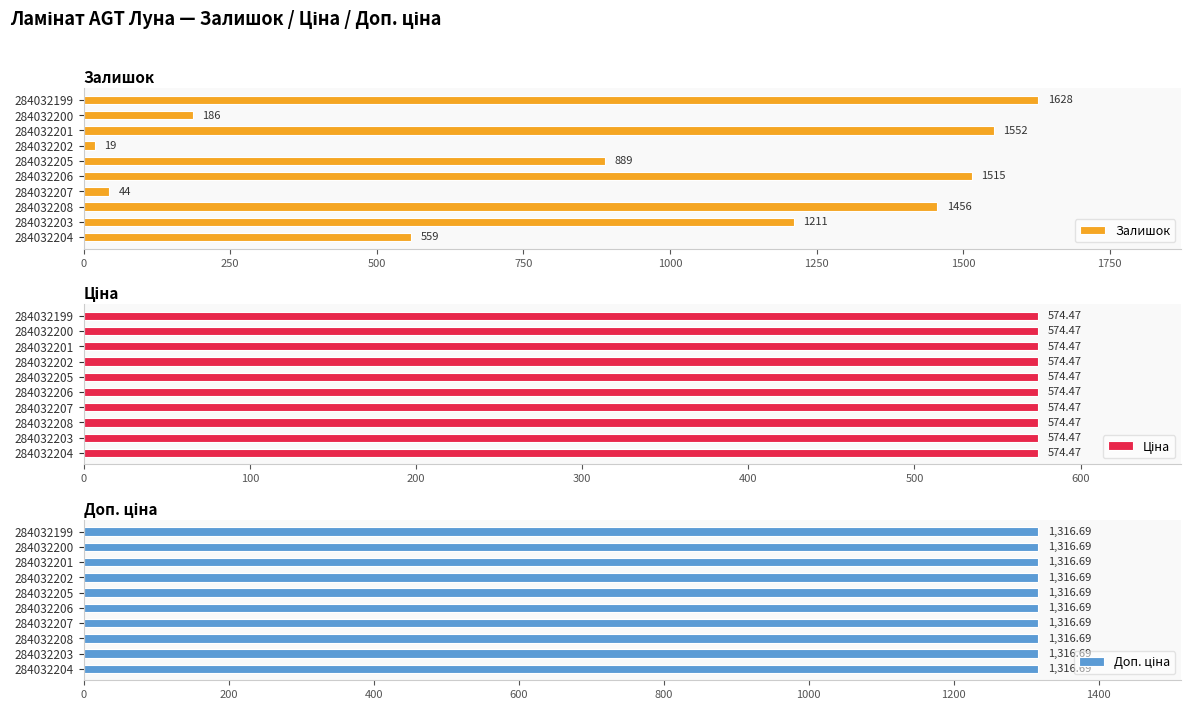

The Залишок series shows 182 at 284032204. True or false?

False